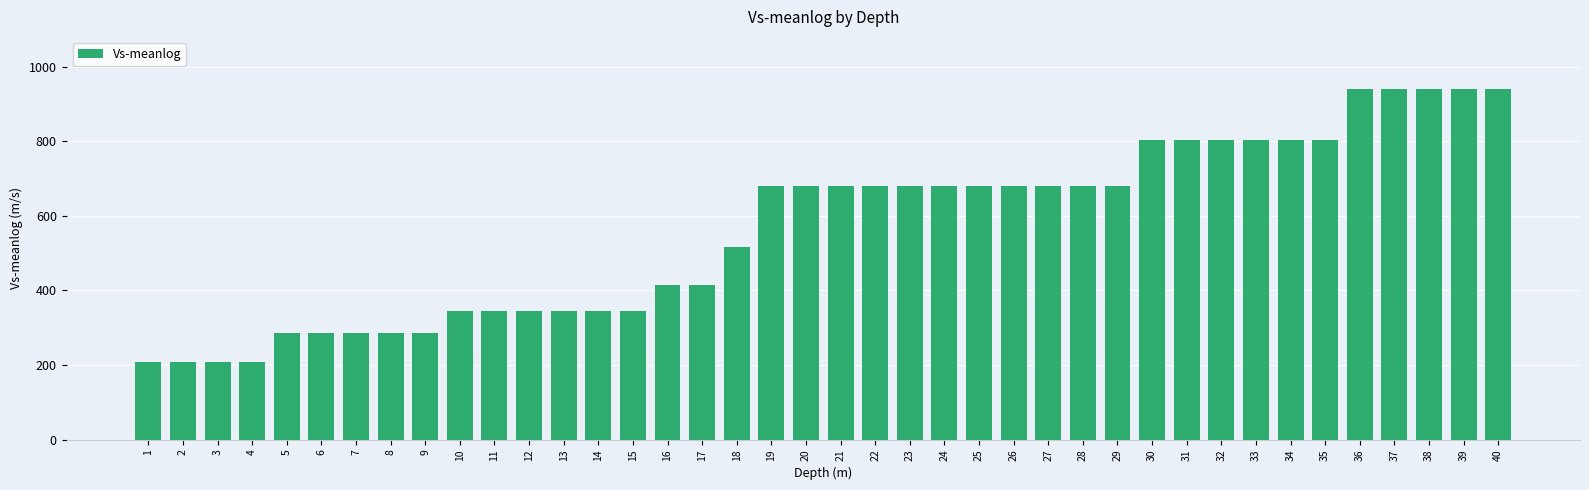

What is the change in value from 17 to 36?

+523